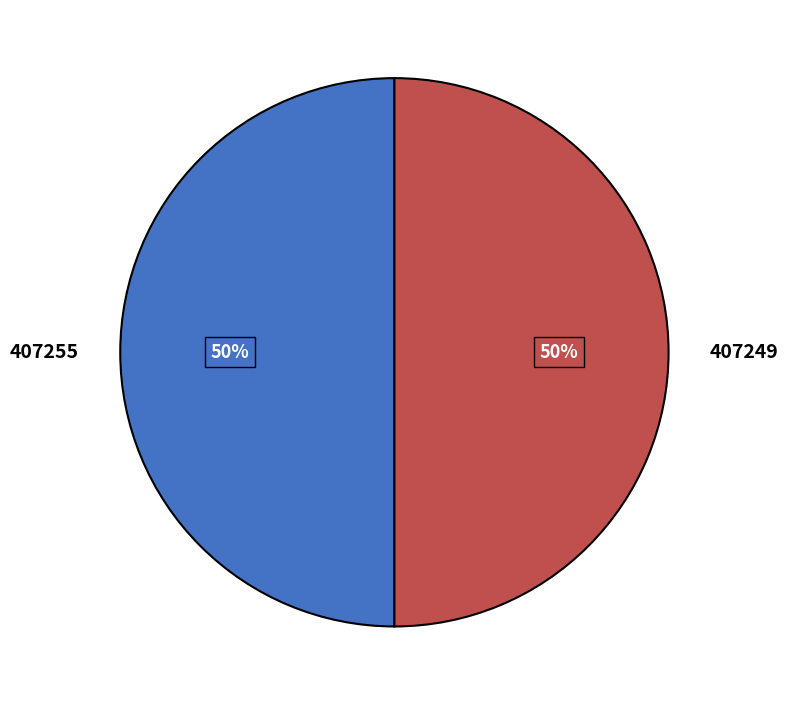

How many slices are in this pie chart?

2